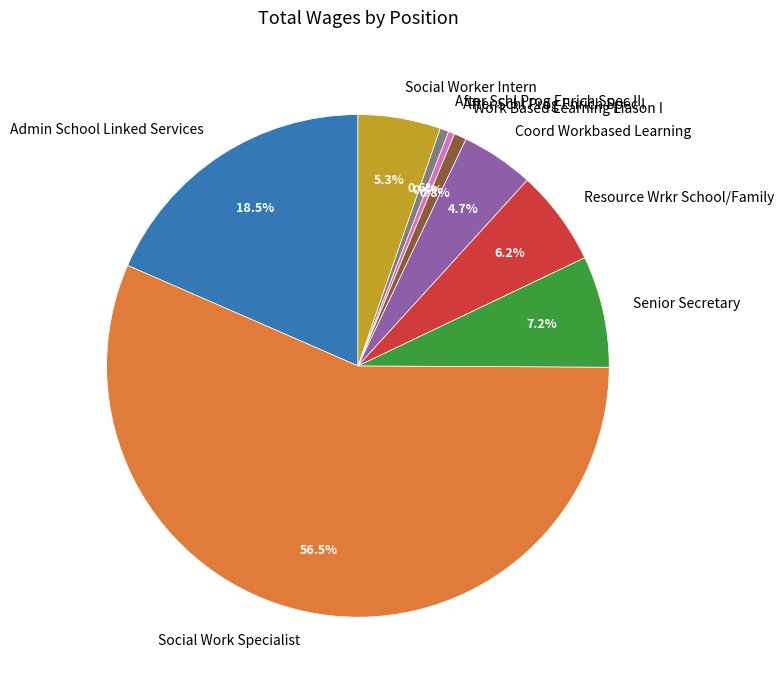

To the nearest percent, what is the difference between the largest and smallest slice percentages?

56%